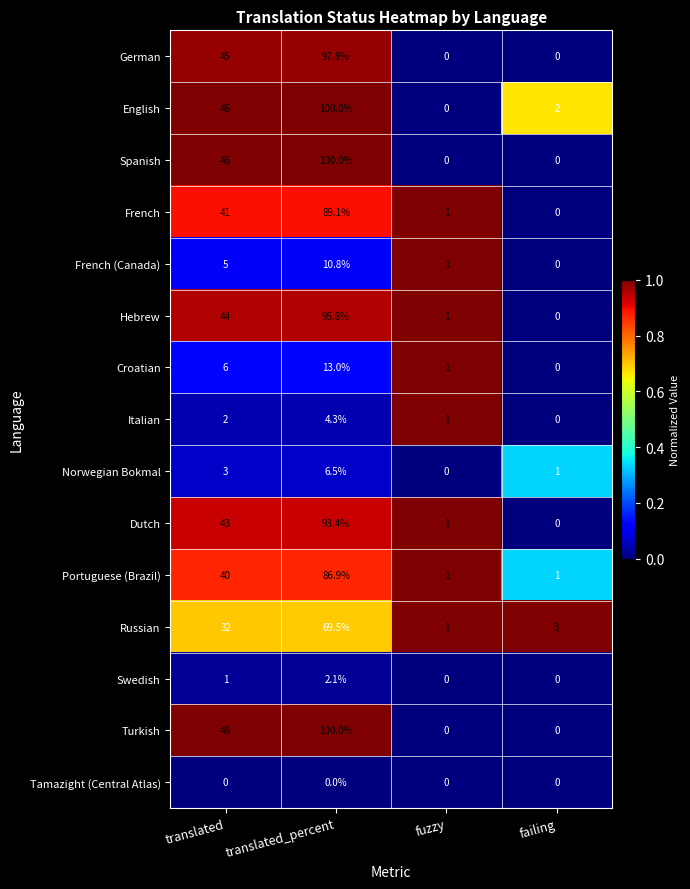

How many values in German are above zero?

2